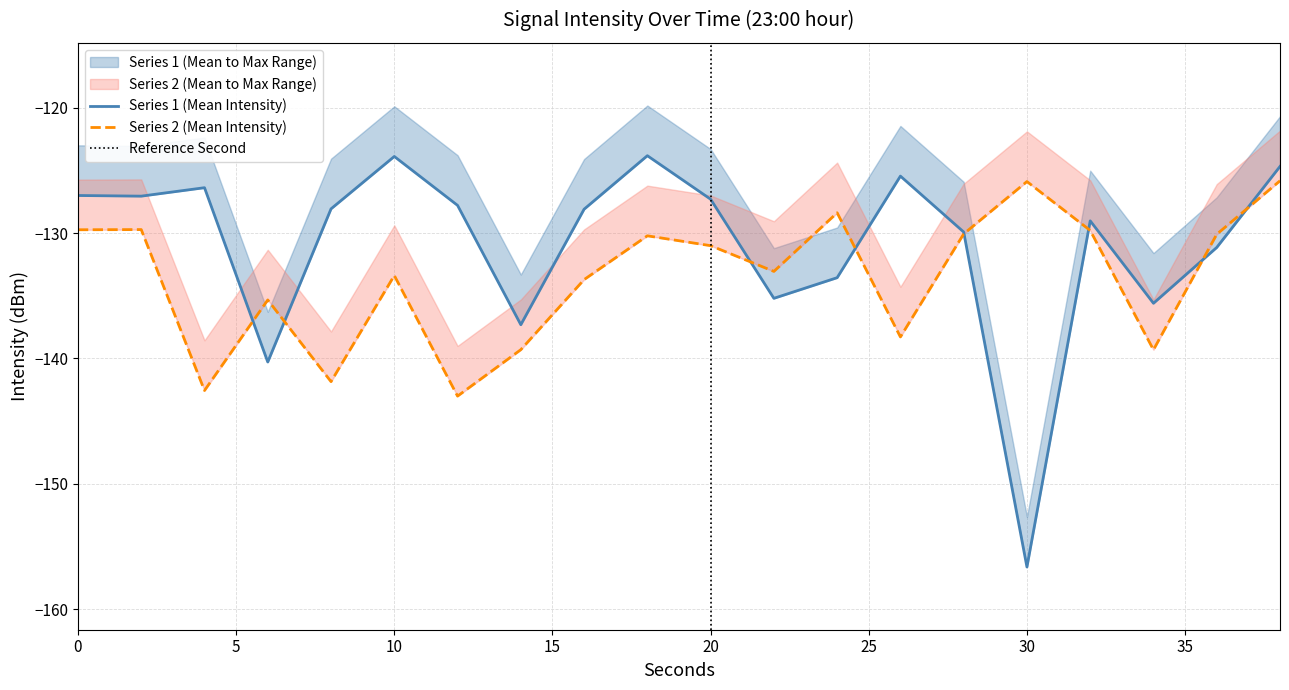

How many lines are shown in the chart?

2